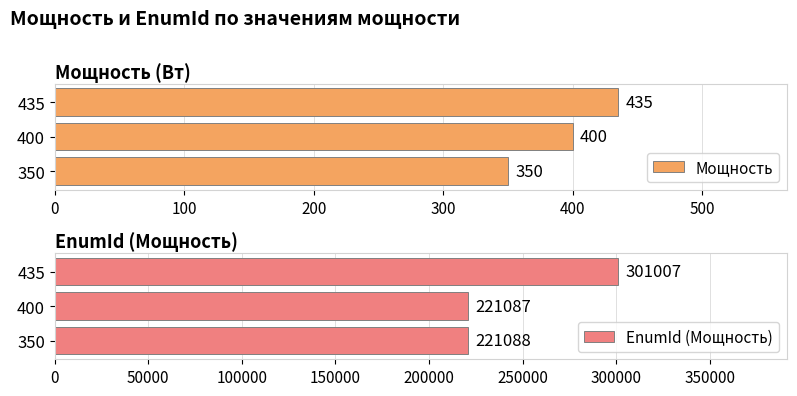

At how many categories does at least one series exceed 91919?

3